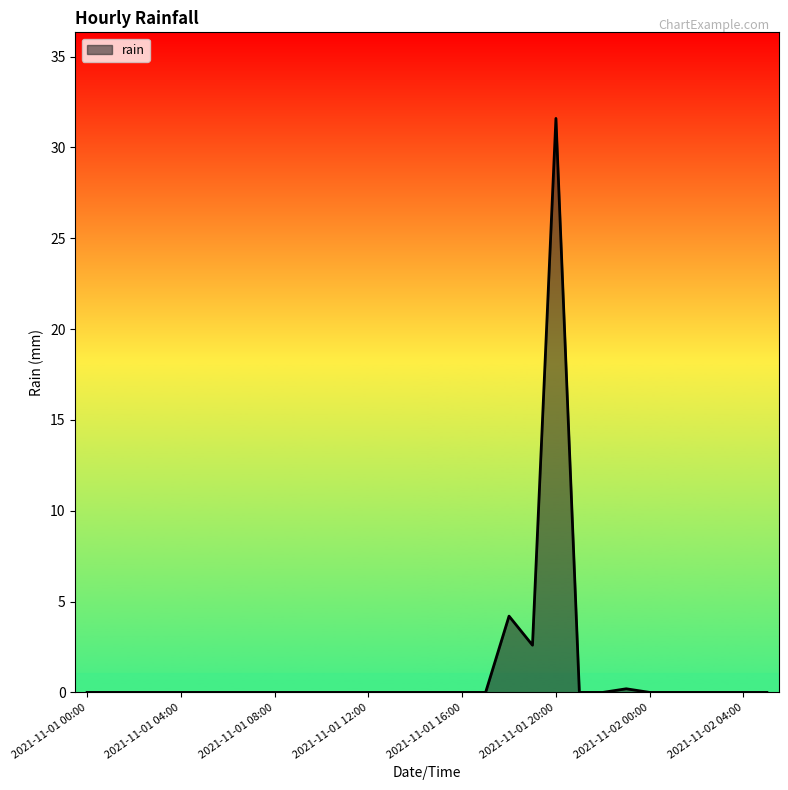

Reading left to right, extract all data points from this chart.

0.0	0.0	0.0	0.0	0.0	0.0	0.0	0.0	0.0	0.0	0.0	0.0	0.0	0.0	0.0	0.0	0.0	0.0	4.2	2.6	31.6	0.0	0.0	0.2	0.0	0.0	0.0	0.0	0.0	0.0